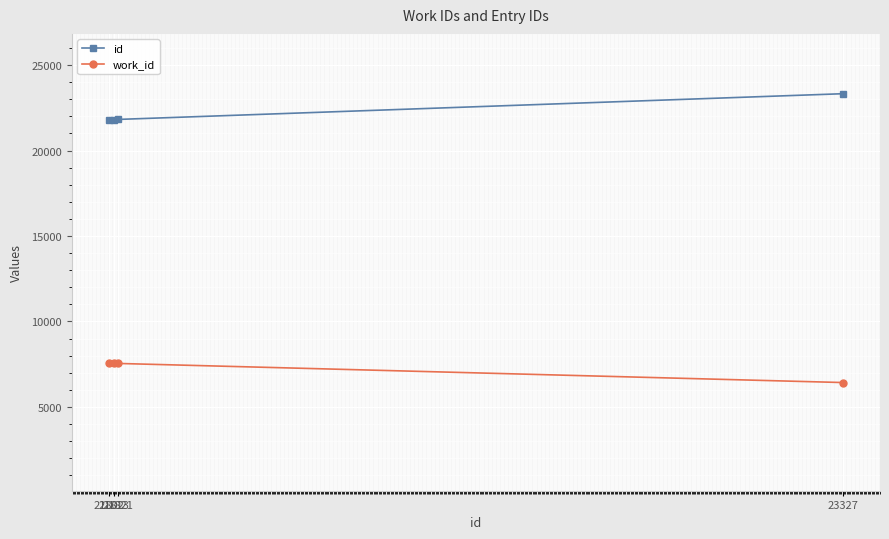

What is the minimum value shown in the chart?

6428